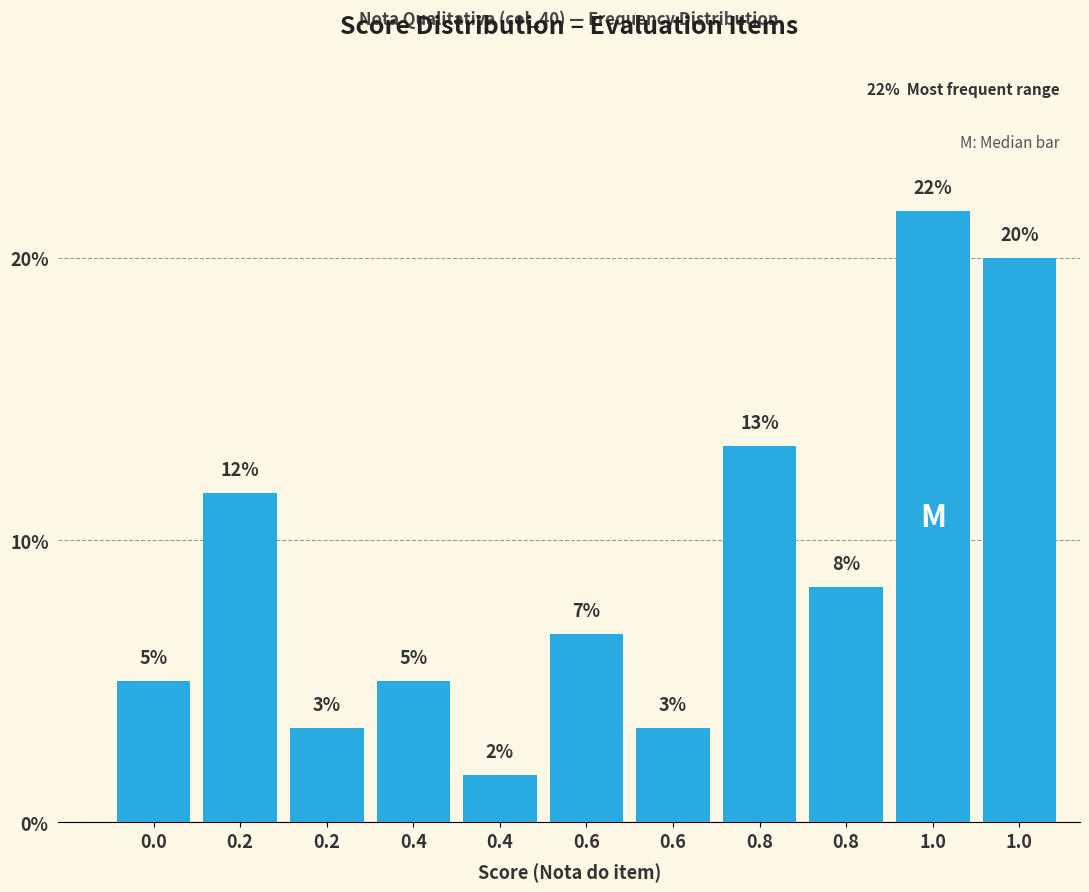

How many bars are there in total?

11